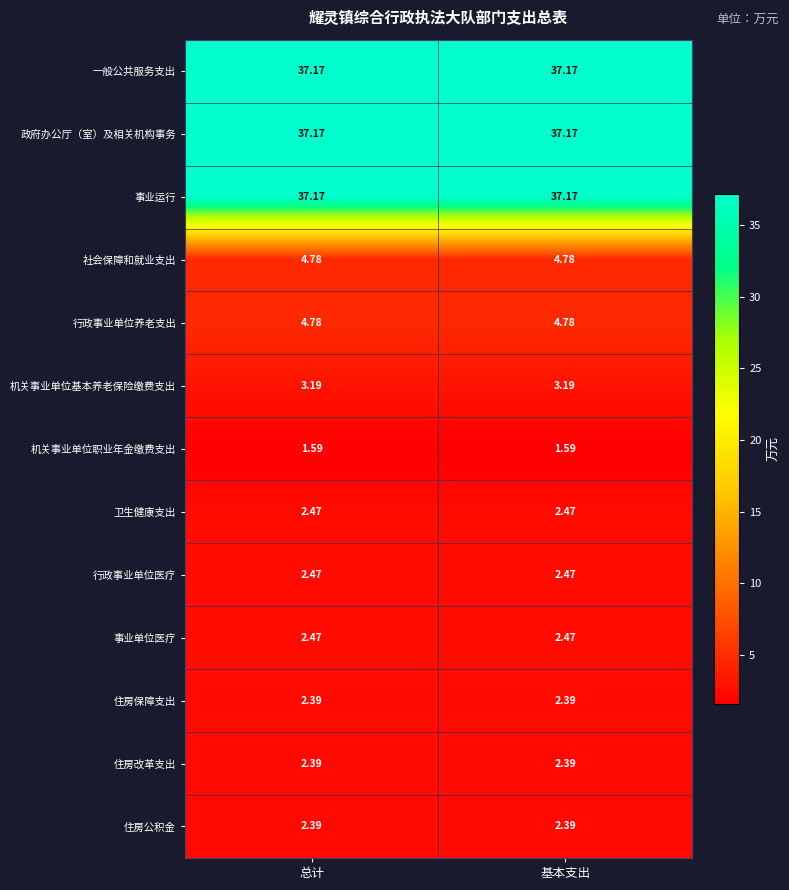

Is the value of 社会保障和就业支出 at 总计 greater than the value of 住房改革支出 at 基本支出?

Yes